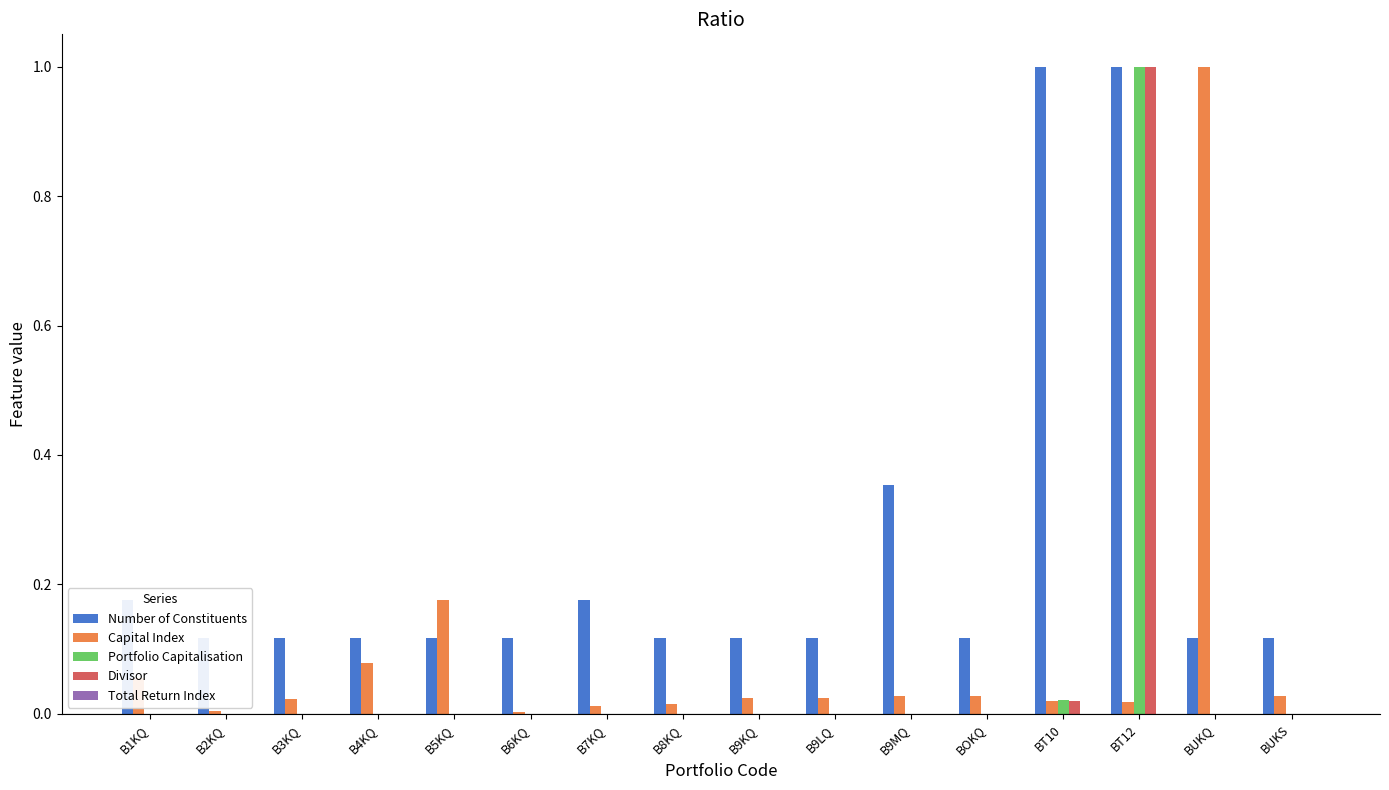

The value of Portfolio Capitalisation at B1KQ is 0.0. True or false?

True